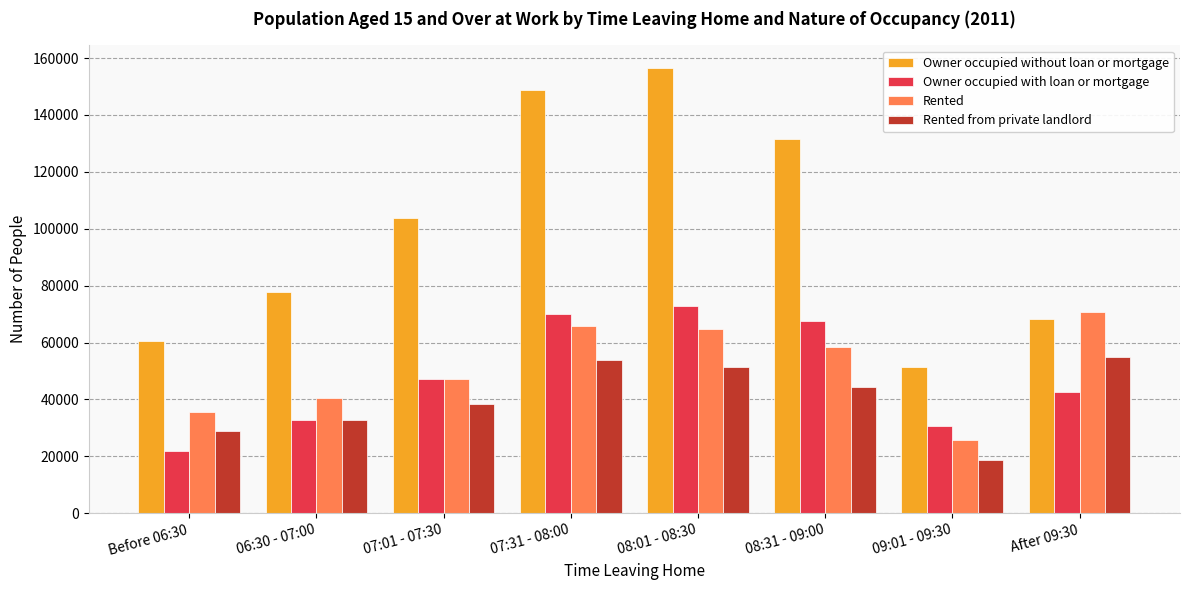

List the series in order of their peak value, highest first.

Owner occupied without loan or mortgage, Owner occupied with loan or mortgage, Rented, Rented from private landlord